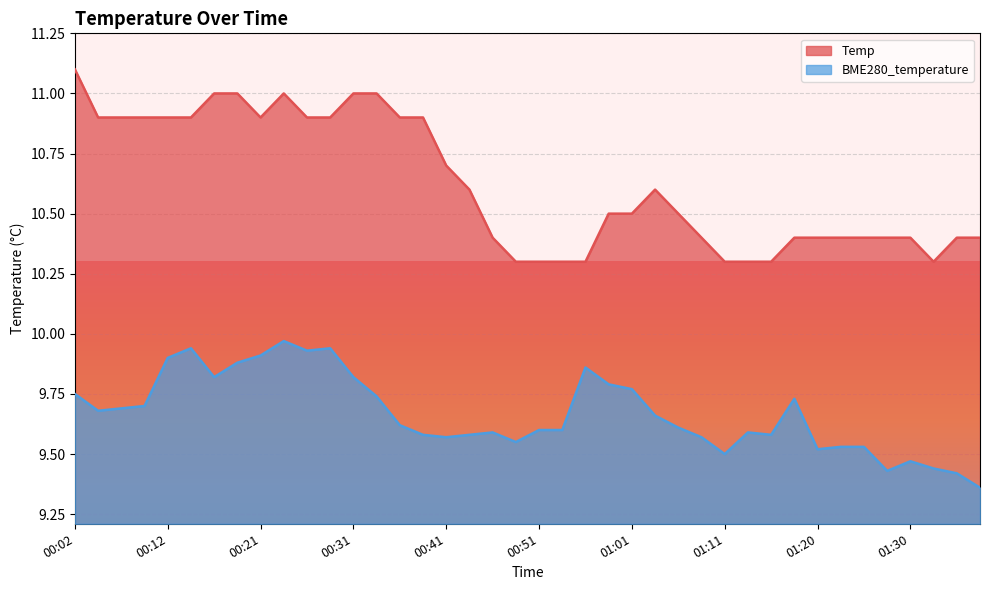

What is the total value across all series at 00:26?

20.8